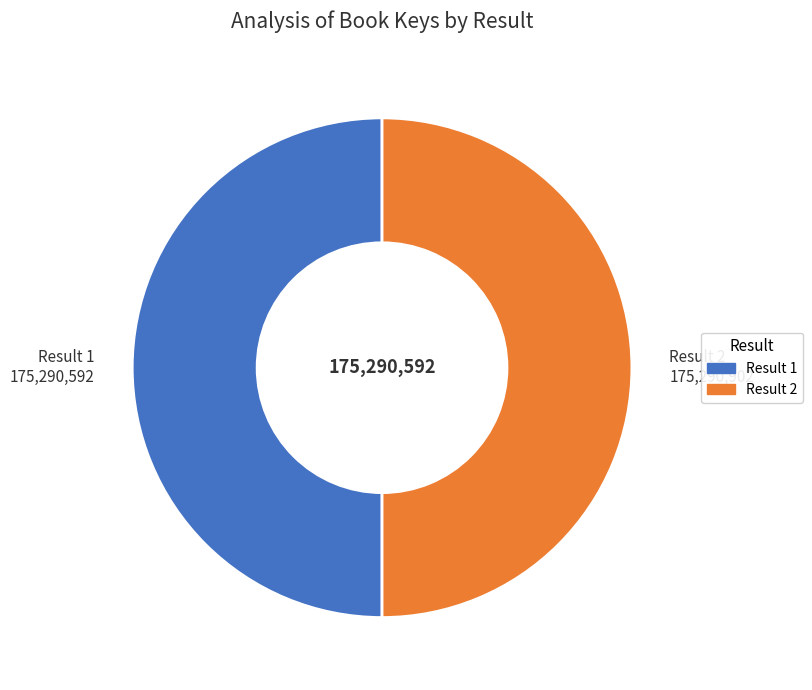

Combined, do Result 1 175,290,592 and Result 2 175,290,902 account for over 50%?

Yes